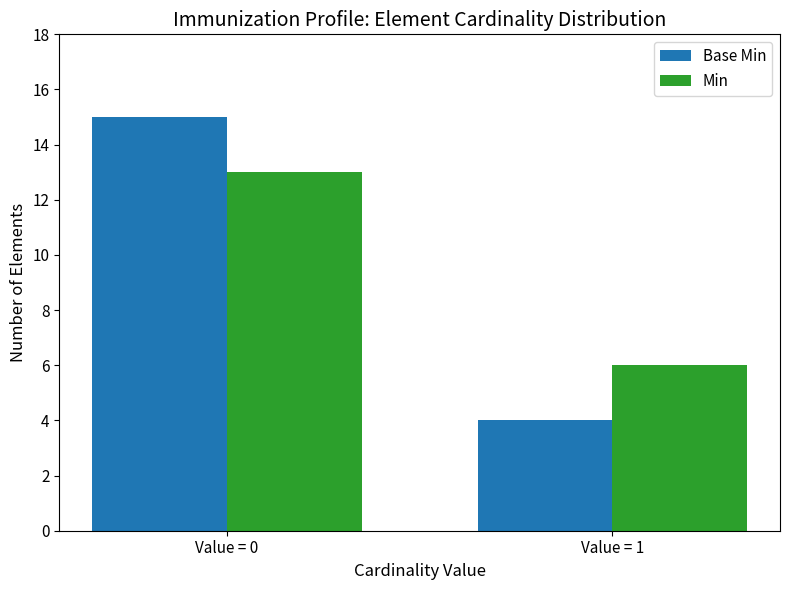

Which series changed the most between Value = 0 and Value = 1?

Base Min